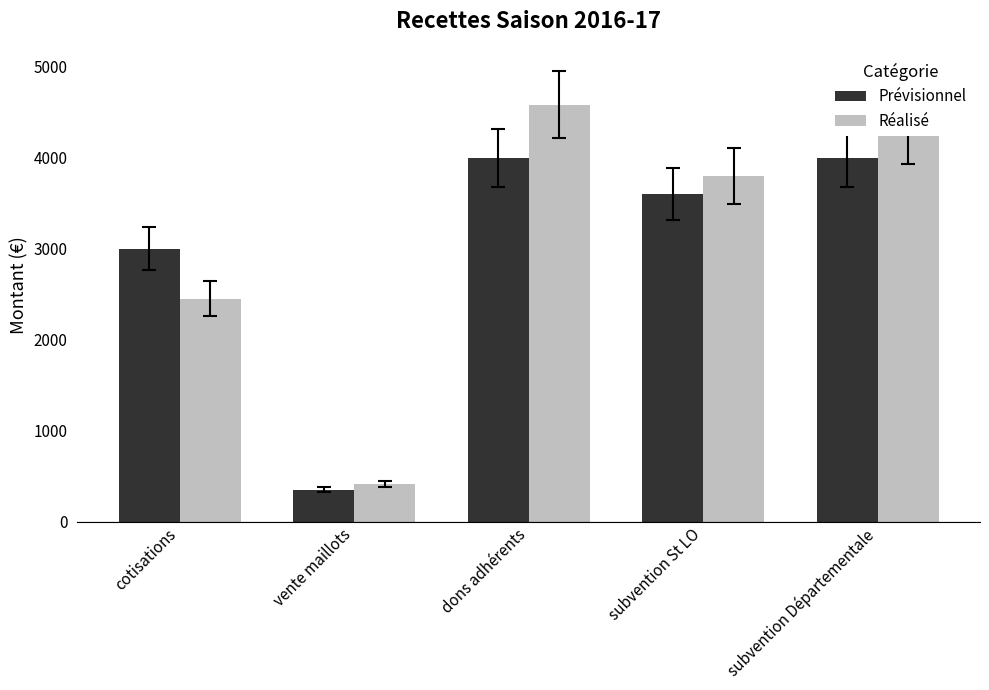

Which series has the largest range (max minus min)?

Réalisé